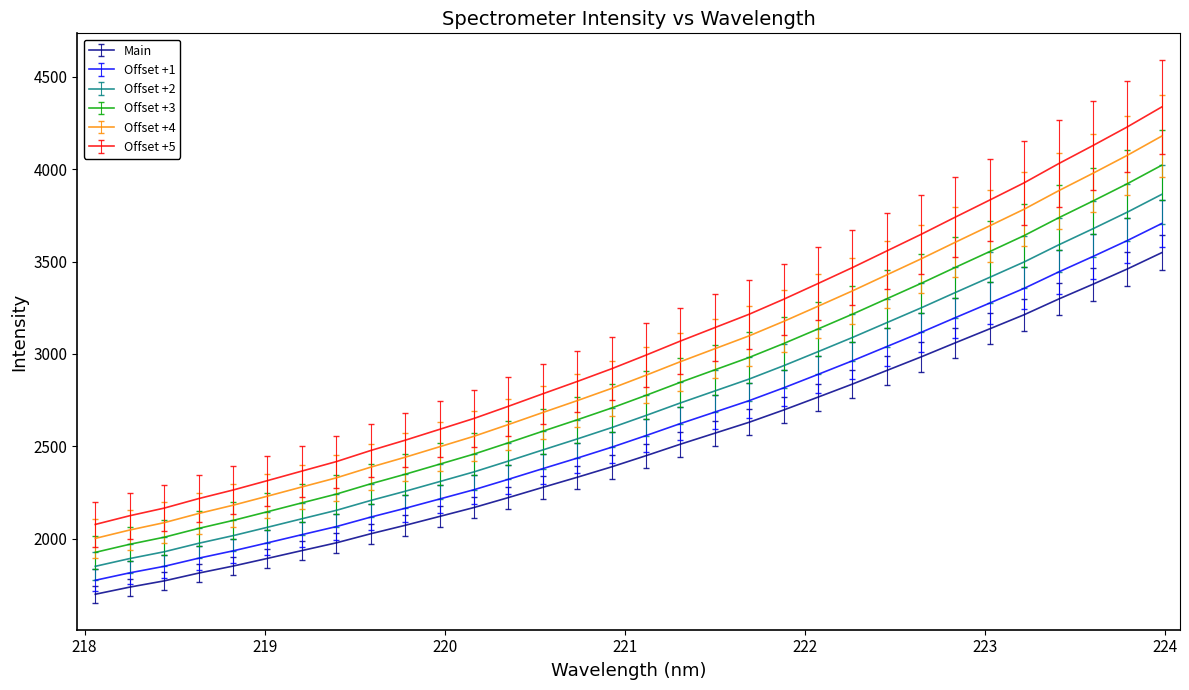

True or false: Offset +4 and Offset +5 intersect in this chart.

False